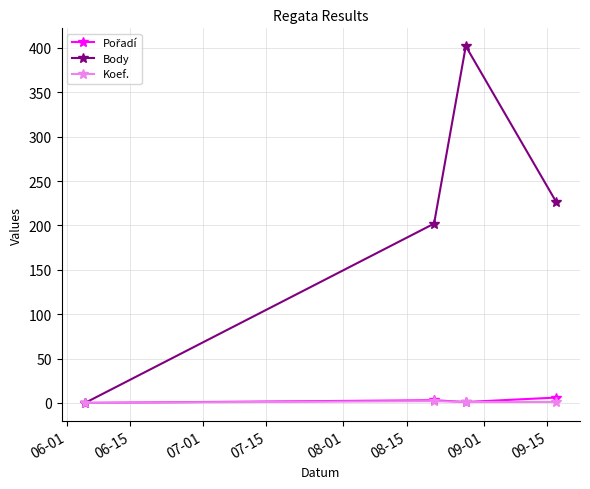

Which series has the largest total across all categories?

Body